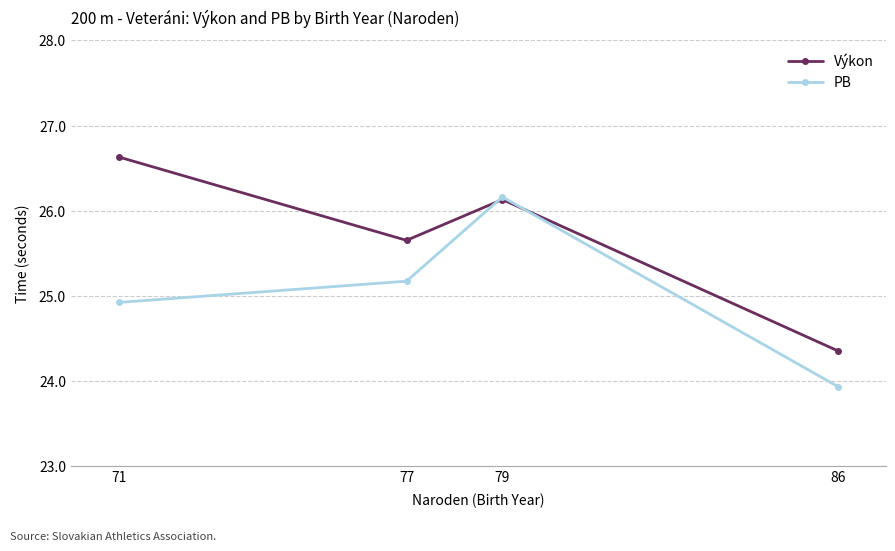

True or false: PB has a value of 25.2 at 77.

True